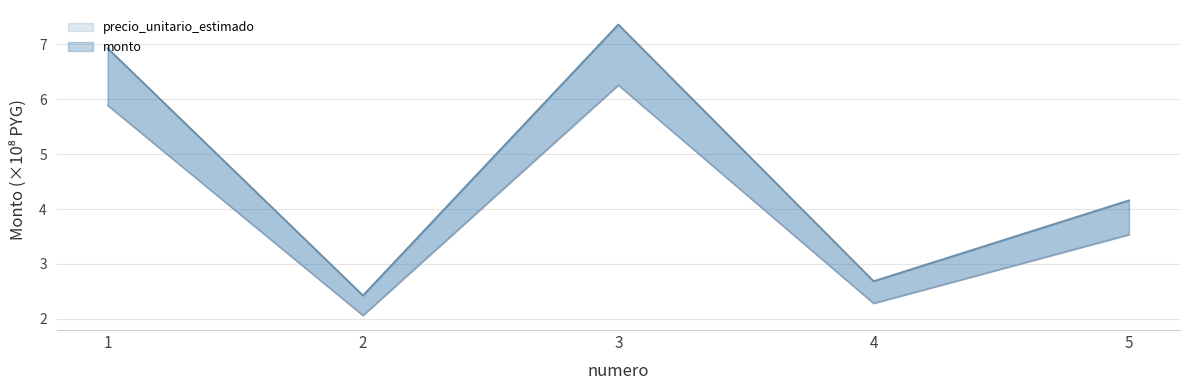

What is the difference between the maximum and minimum values in the monto series?

4.9